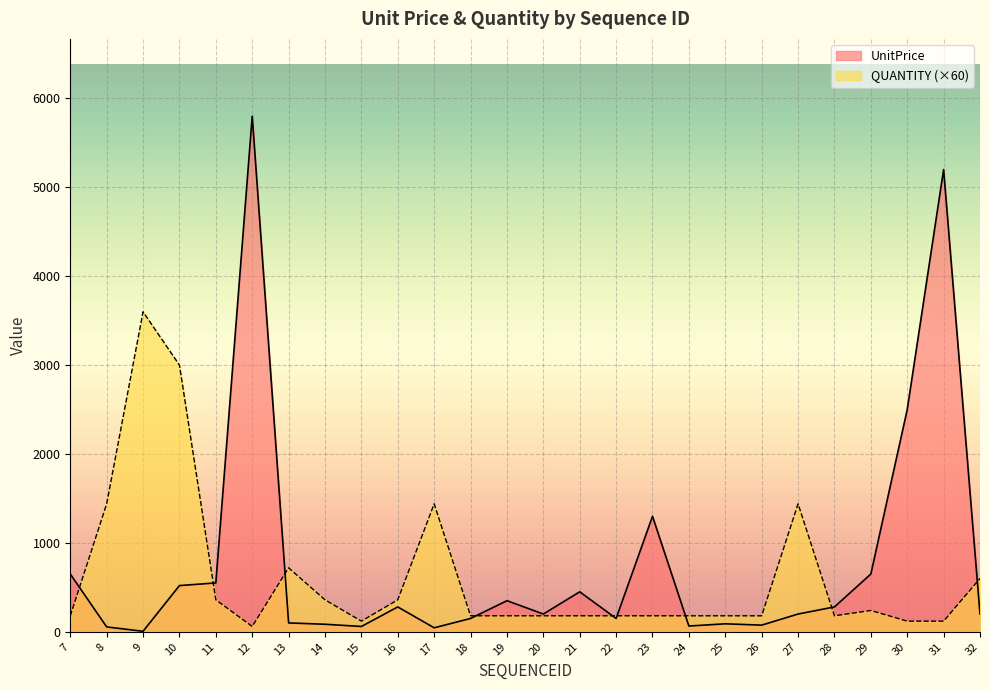

After their last crossing, which series has the higher values: UnitPrice or QUANTITY?

QUANTITY